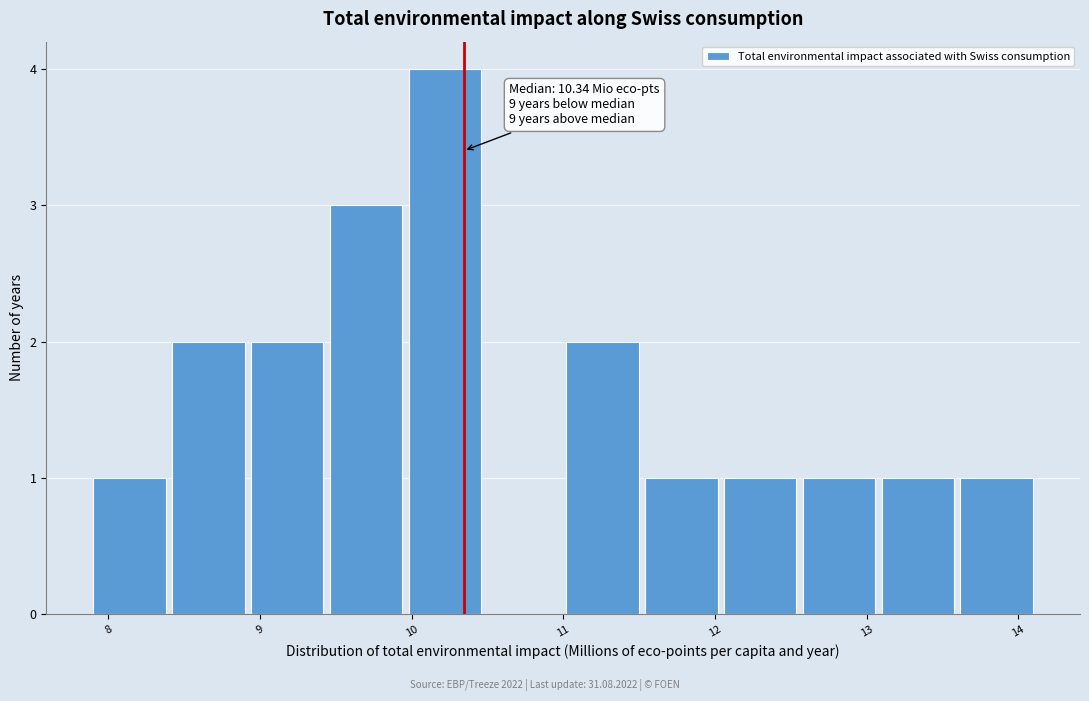

Over which range of the x-axis is the bar tallest?

10.0 to 10.5